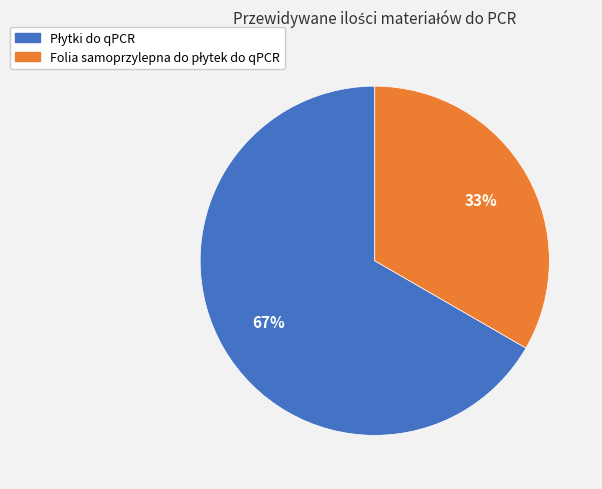

Is there a majority slice in this chart?

Yes